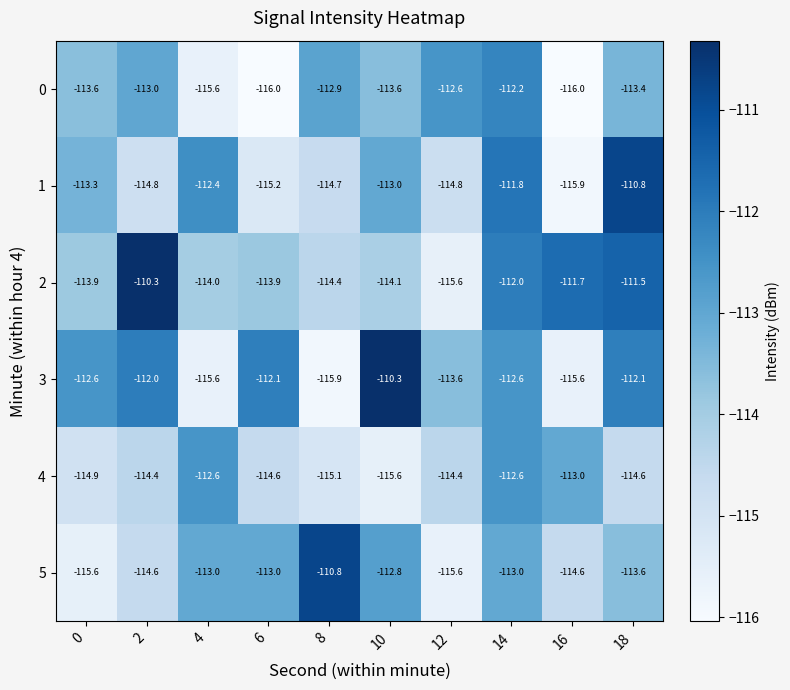

What is the difference between the highest and lowest values at 8?

5.1